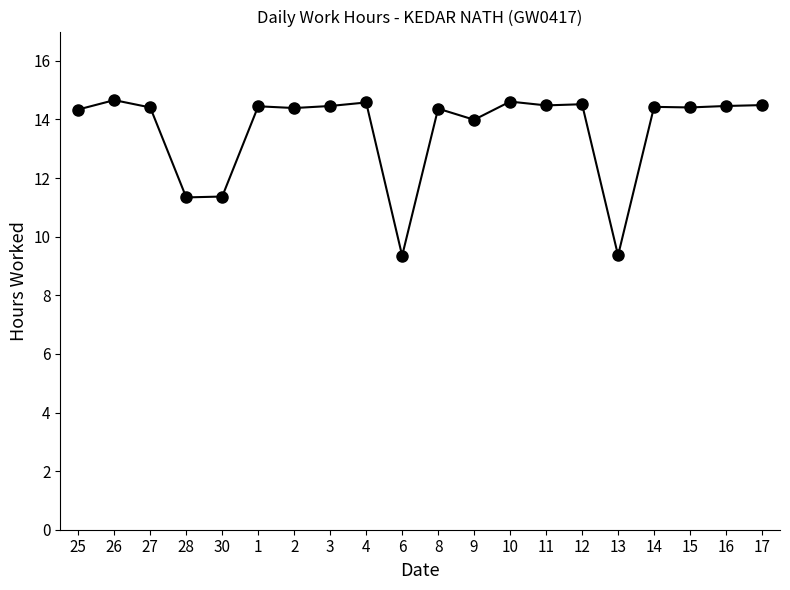

What is the sum of the values at 30 and 11?

25.9